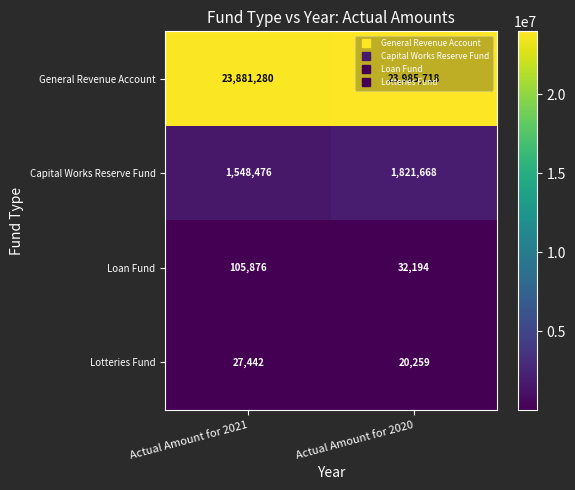

Count the number of data series in this chart.

4